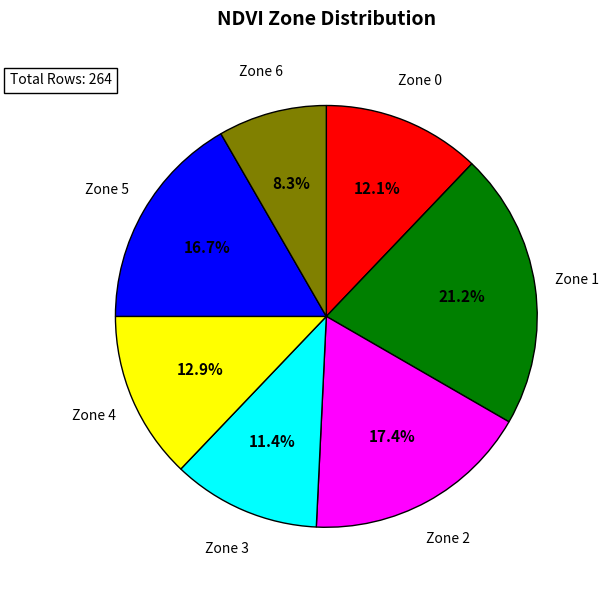

Is there a majority slice in this chart?

No